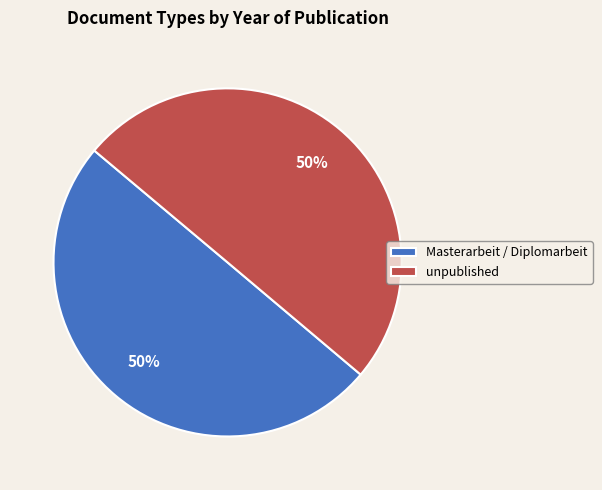

What percentage is the unpublished slice, to the nearest percent?

50%